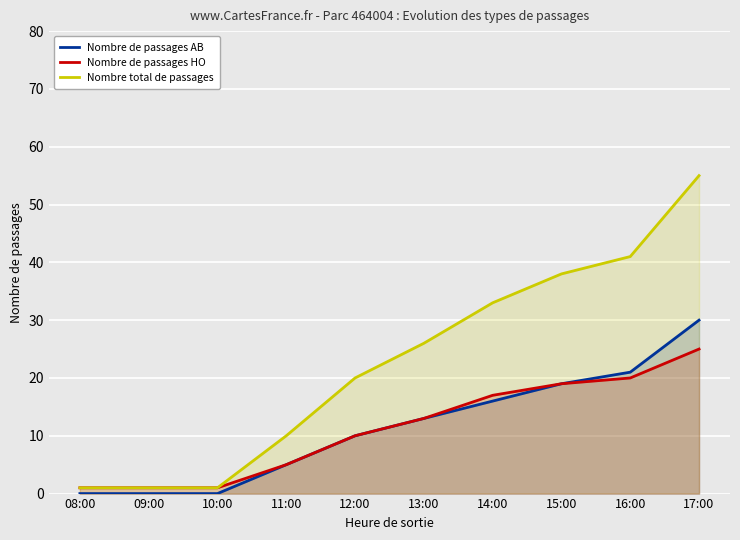

True or false: Nombre de passages AB has more than 1 points higher than both neighbors.

False